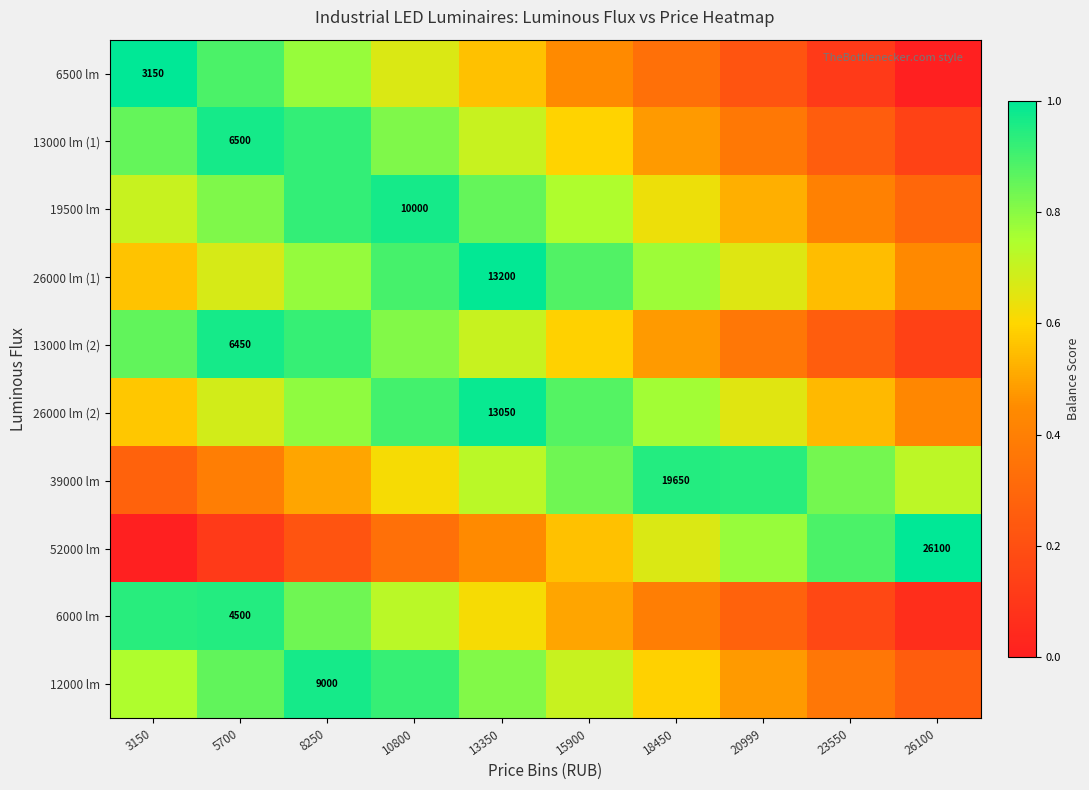

What is the average value of the 6000 lm series?

0.5